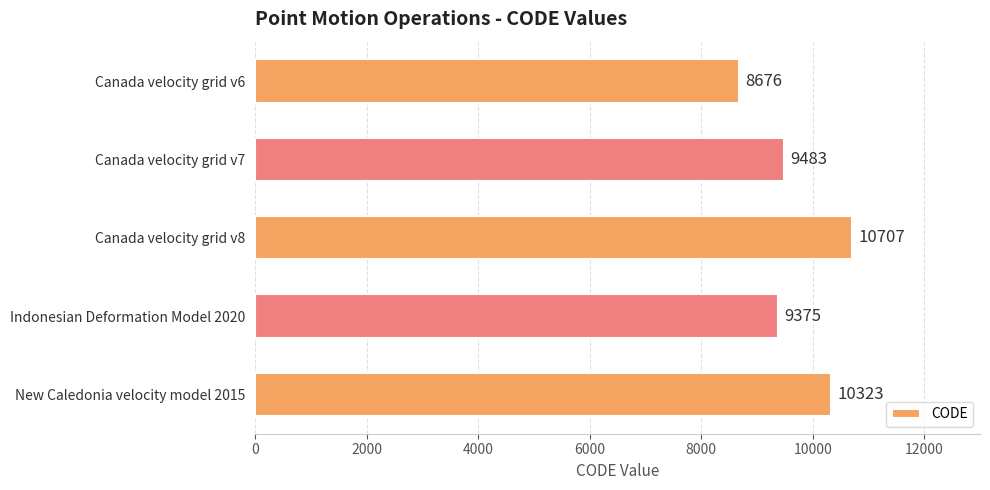

What is the difference between the maximum and minimum values?

2031